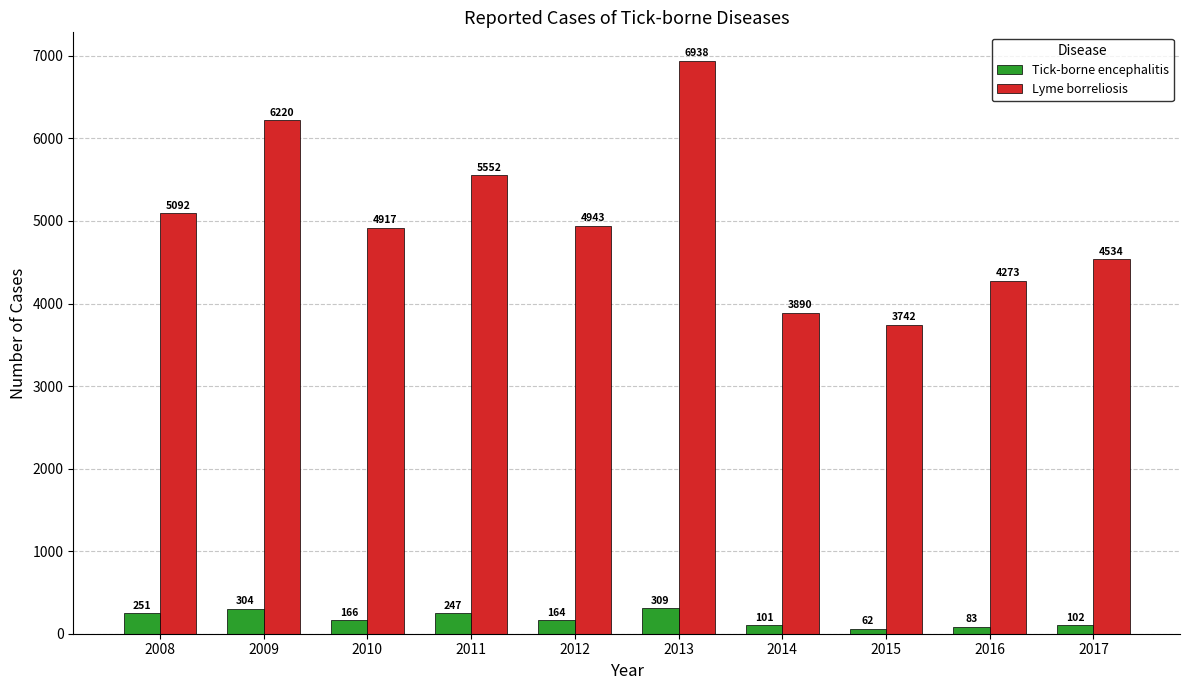

Reading left to right, extract all data points from this chart.

Tick-borne encephalitis: 2008=251	2009=304	2010=166	2011=247	2012=164	2013=309	2014=101	2015=62	2016=83	2017=102
Lyme borreliosis: 2008=5092	2009=6220	2010=4917	2011=5552	2012=4943	2013=6938	2014=3890	2015=3742	2016=4273	2017=4534